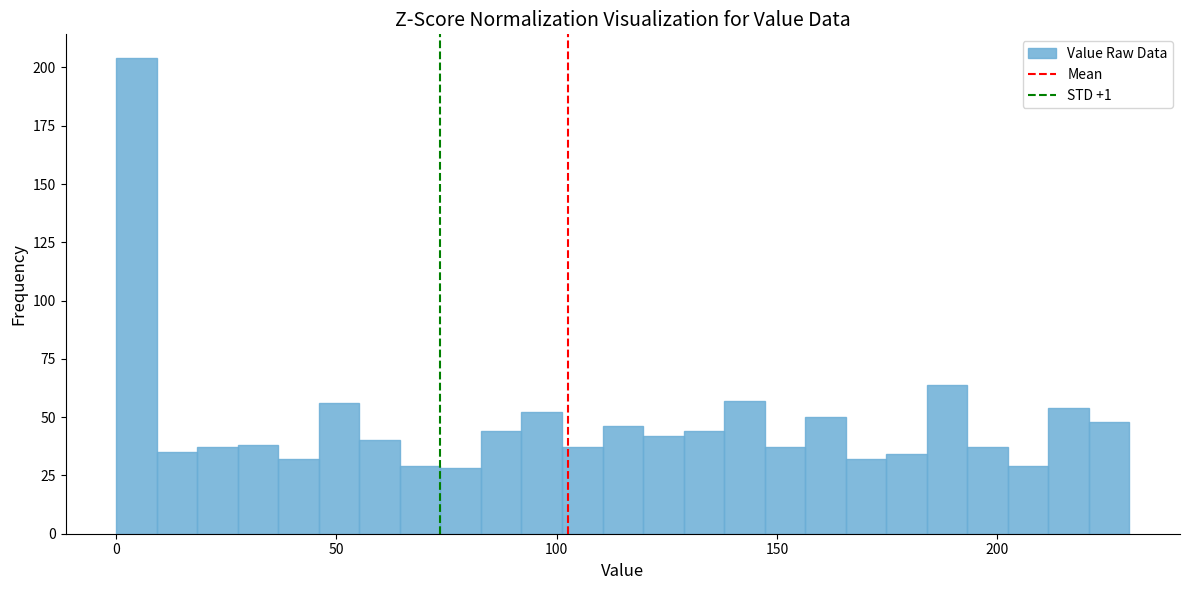

Read against the x-axis, roughly where is the centre of the tallest bar?

5